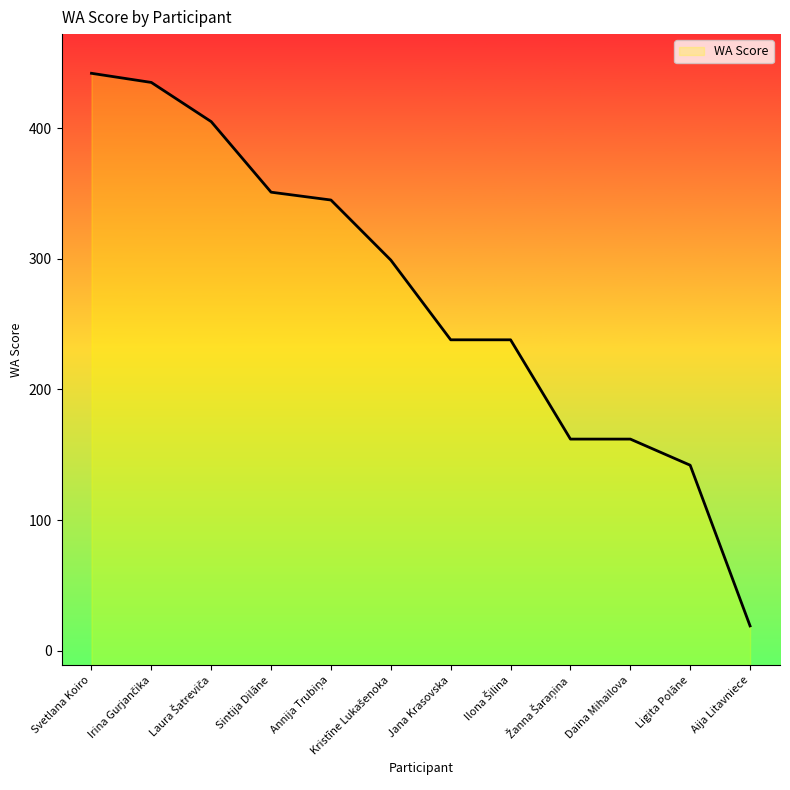

What is the difference between the second highest and second lowest values?

293